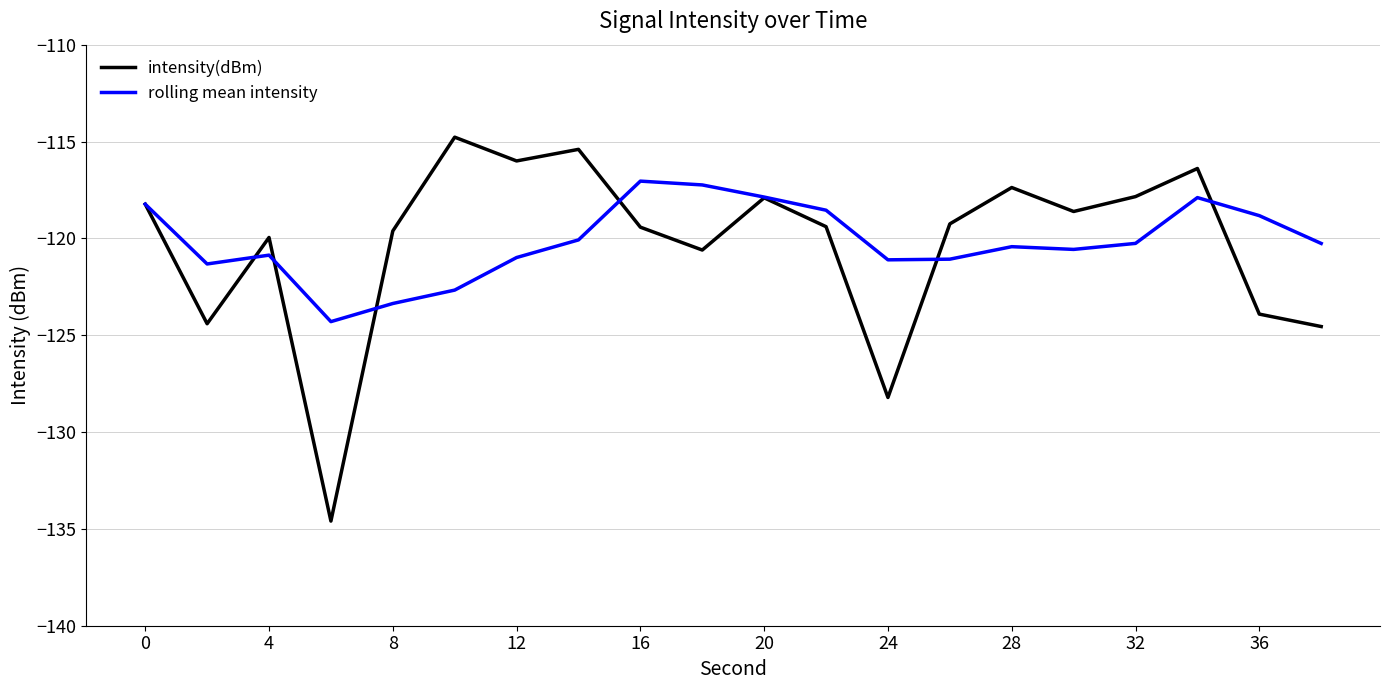

How many values in the intensity(dBm) series exceed -119?

9